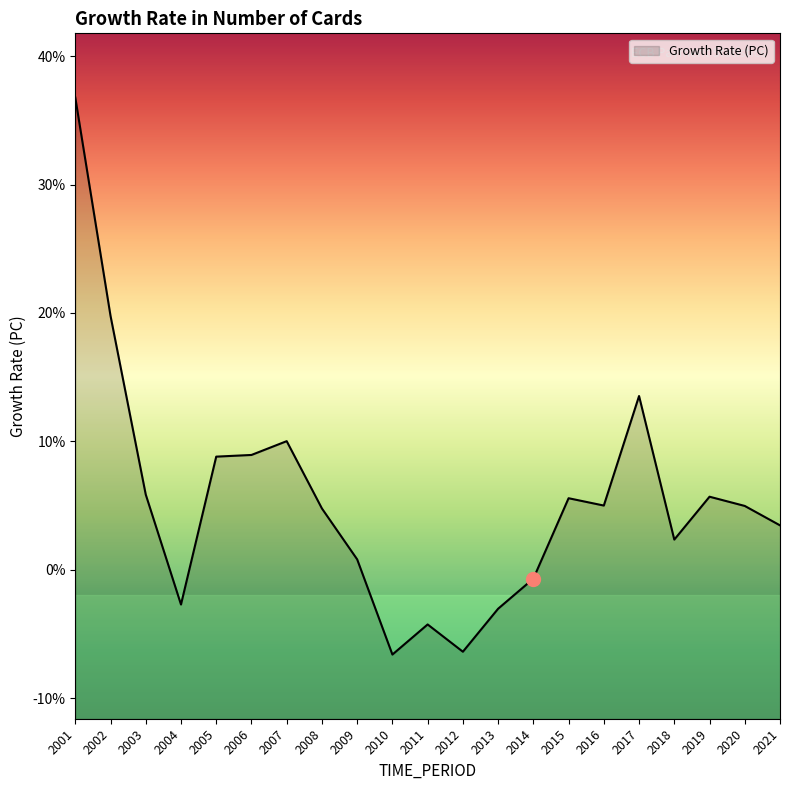

How many data points are less than 4?

9